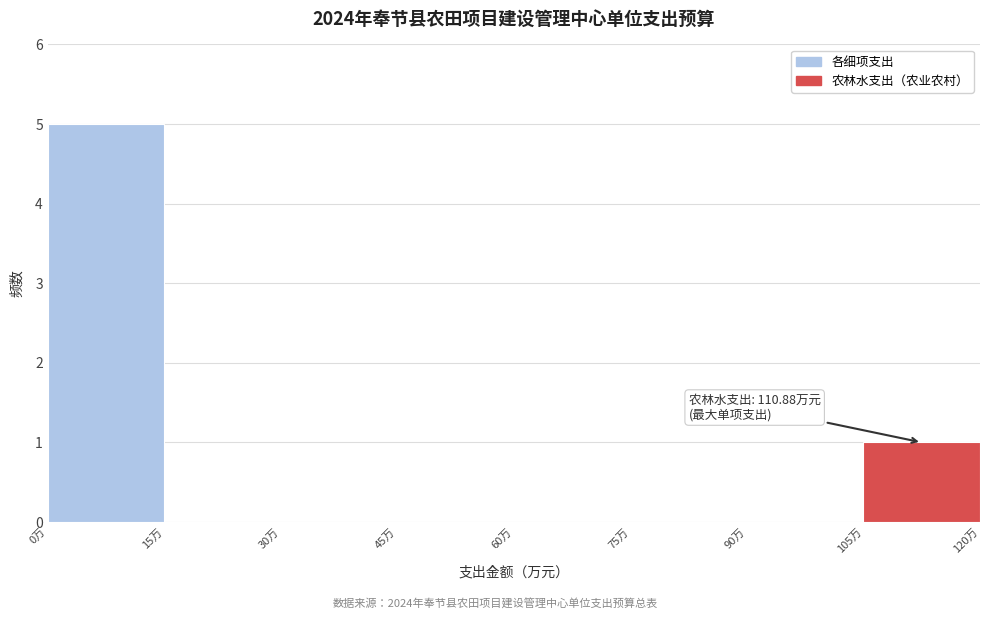

Which range on the x-axis has the tallest bar?

0 to 15